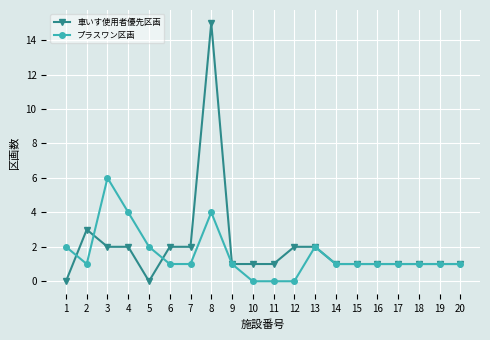

At which category does プラスワン区画 reach its first local peak?

3